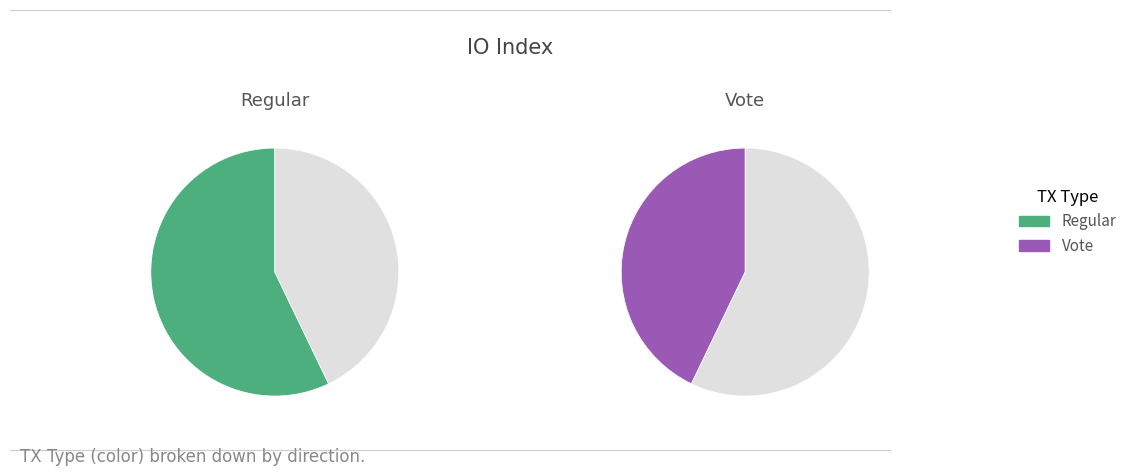

What is the smallest slice in the pie chart?

Vote